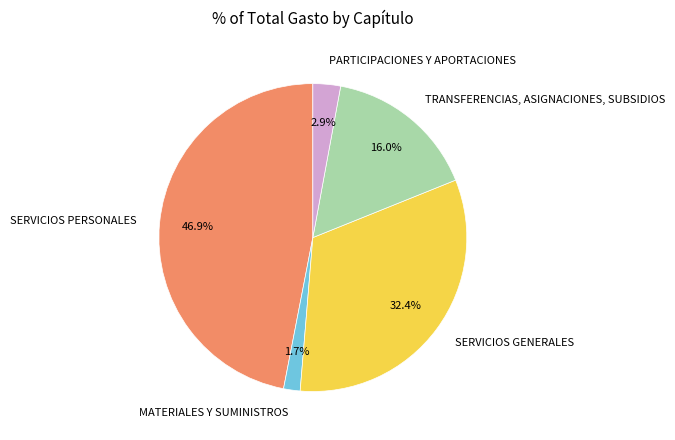

Do TRANSFERENCIAS, ASIGNACIONES, SUBSIDIOS and PARTICIPACIONES Y APORTACIONES together represent more than half of the pie?

No